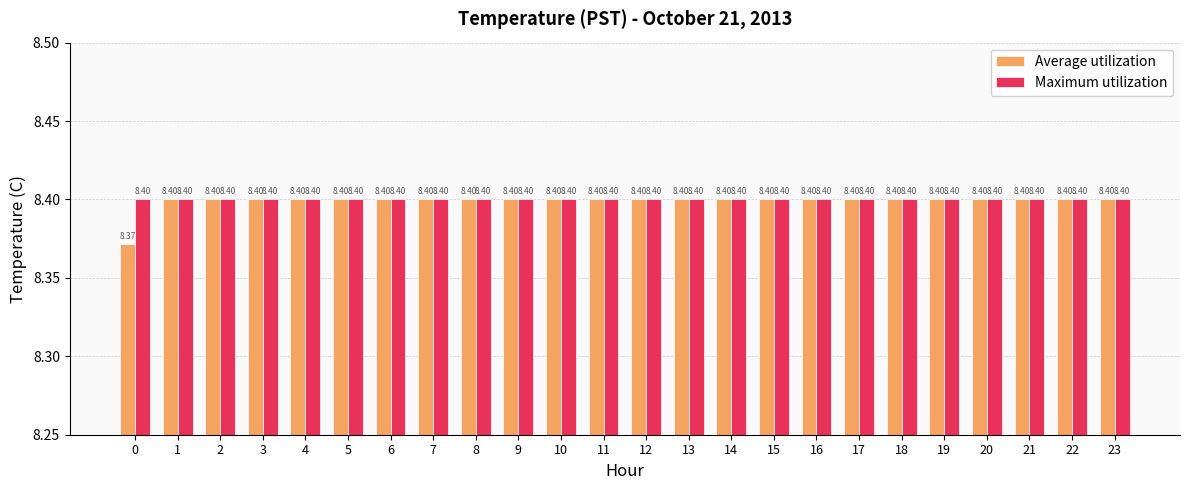

Which series has the largest total across all categories?

Maximum utilization